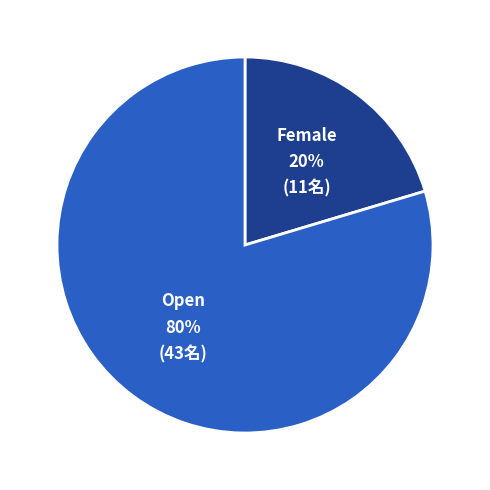

Does any single category account for the majority?

Yes